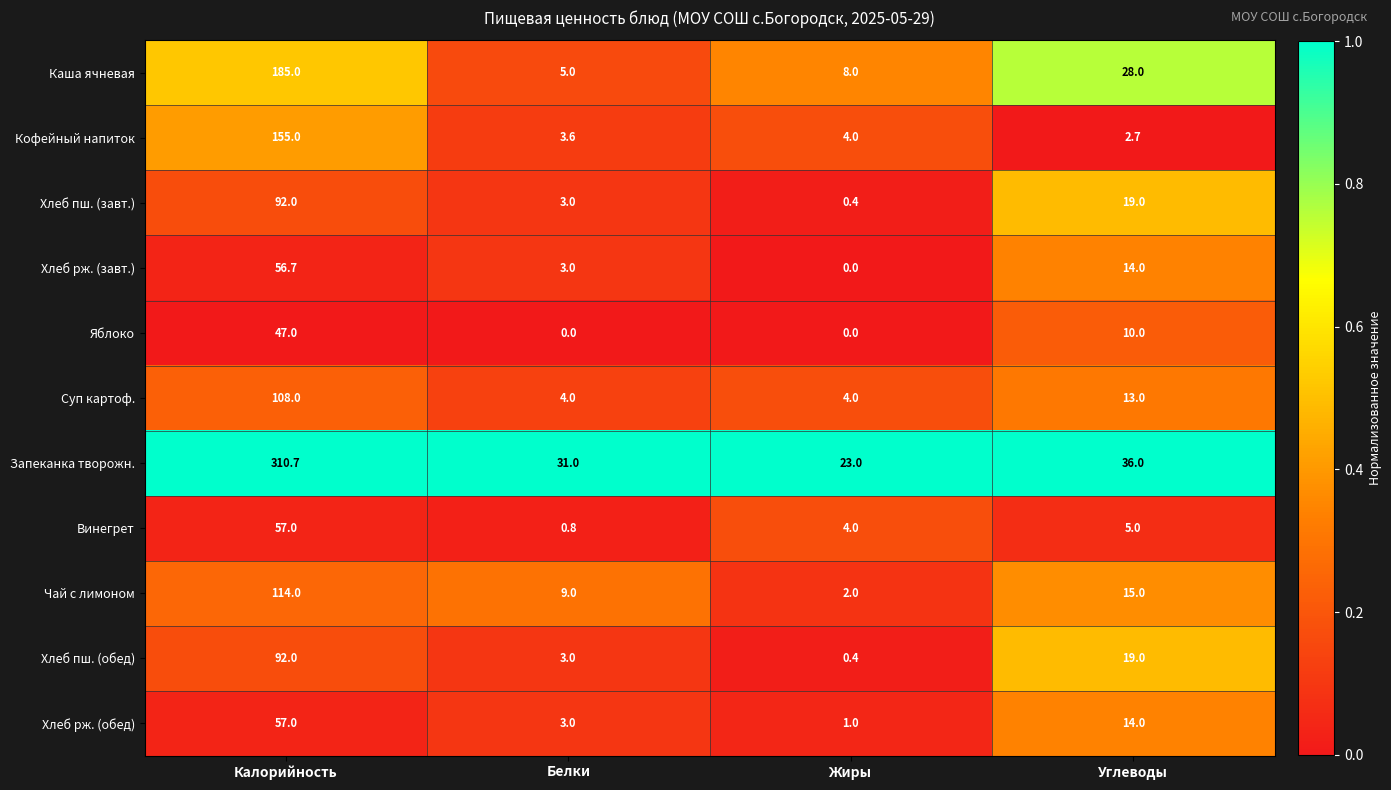

What is the approximate value of Каша ячневая at Жиры?

8.0